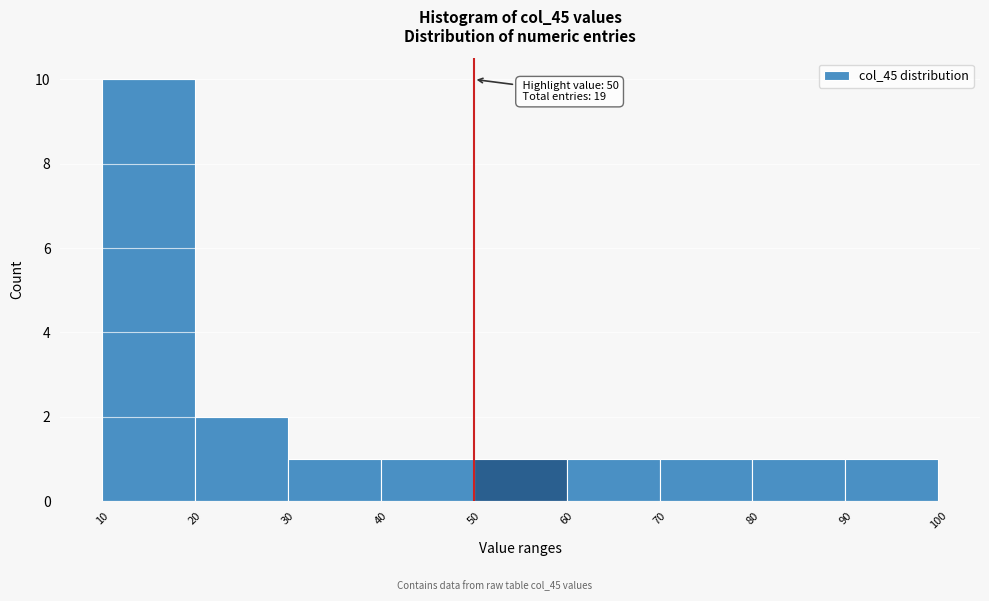

Which range on the x-axis has the tallest bar?

10 to 20